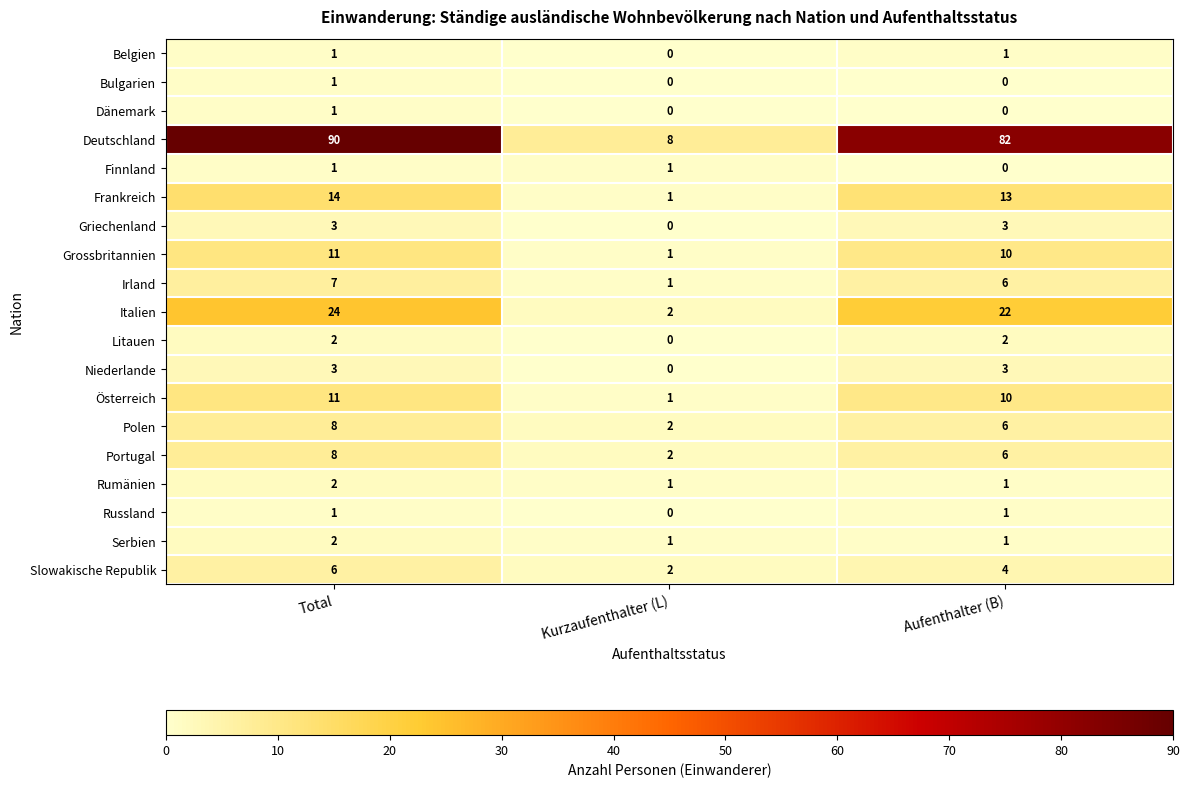

Where does the Irland series first go above 6?

Total